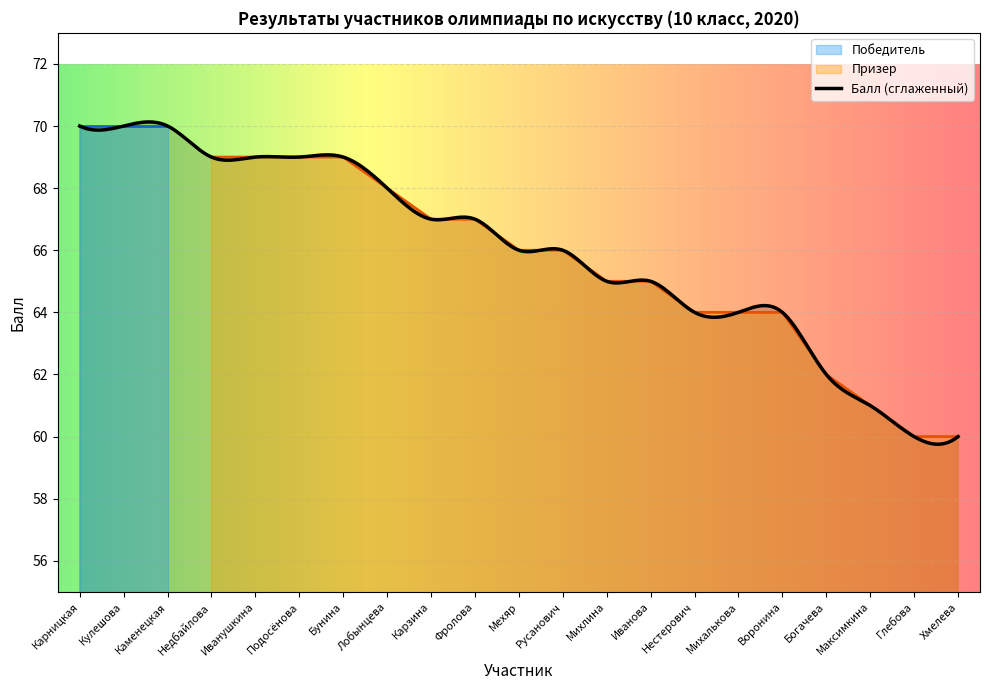

What value does the Призер series have at Хмелева?

60